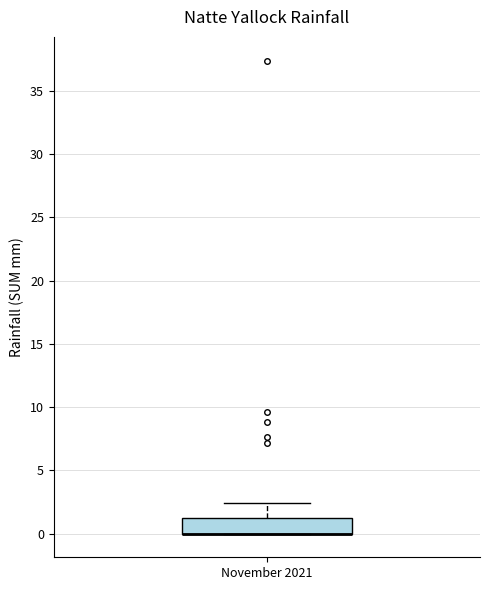

Where is the upper edge of the box for November 2021 on the y-axis? The values are not printed on the chart, so give them approximately, as read against the axis.

1.0